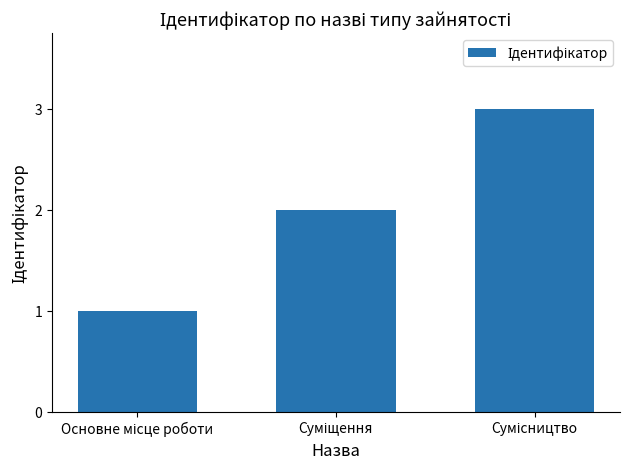

Reading left to right, extract all data points from this chart.

1	2	3